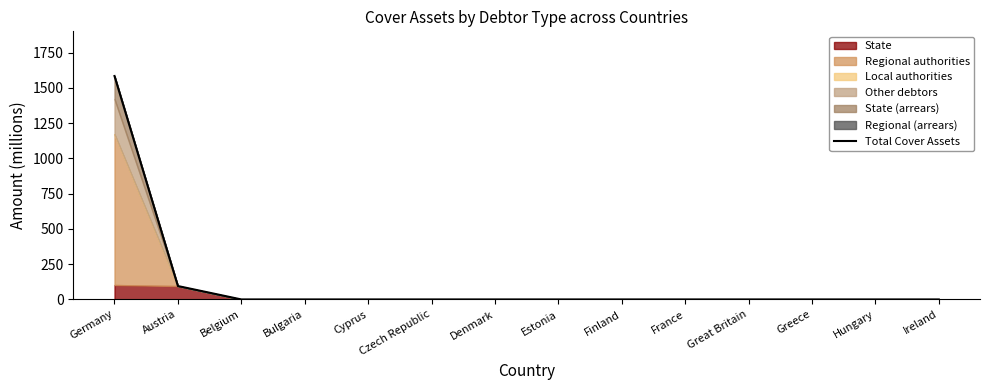

The chart shows a value of -685.4 at Hungary. True or false?

False